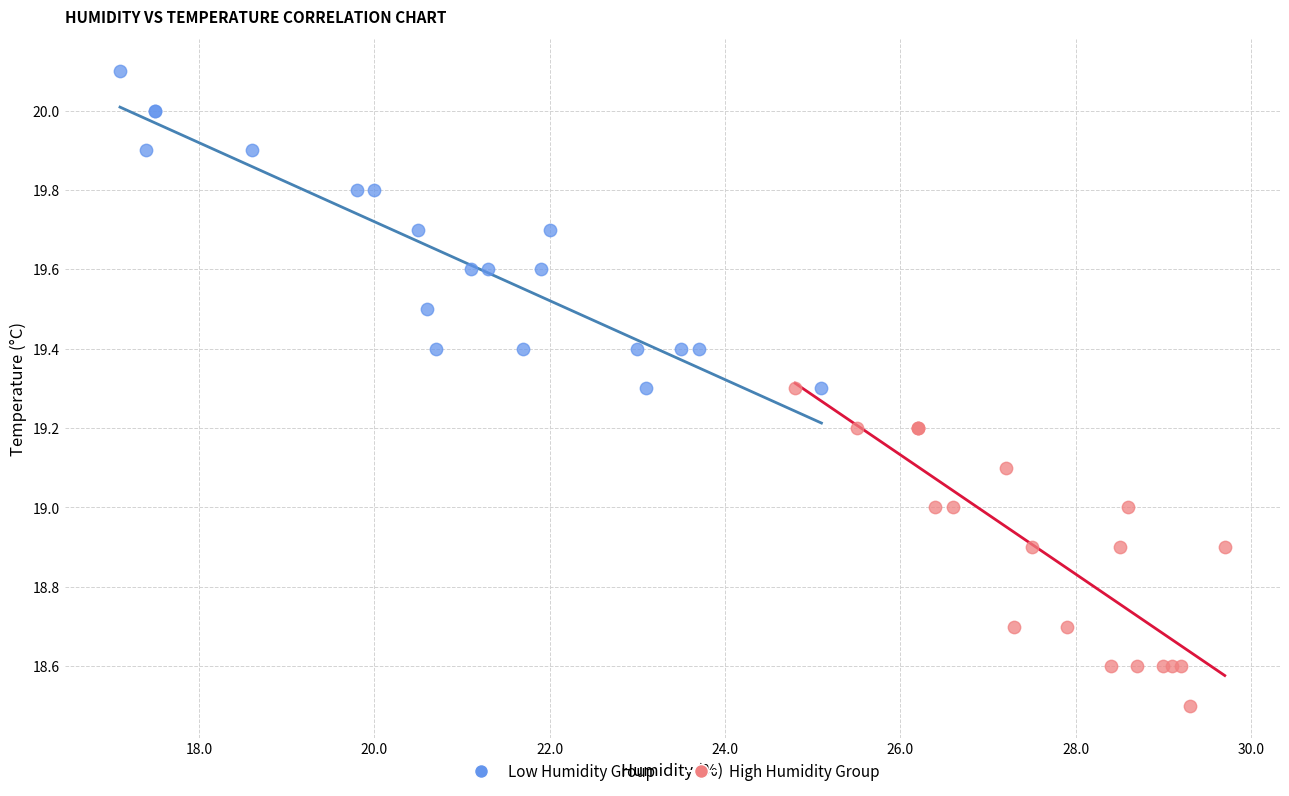

Which series reaches the minimum Y coordinate?

High Humidity Group